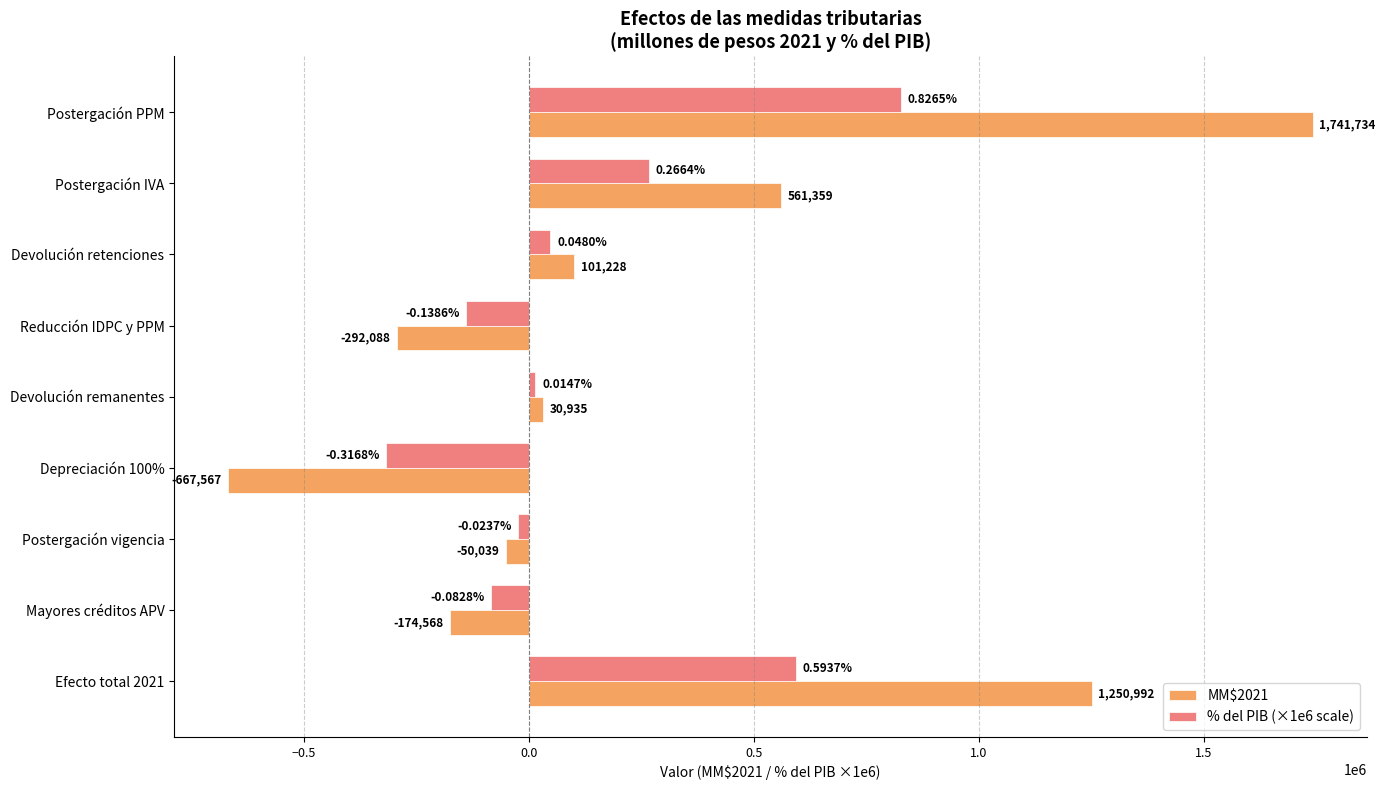

Which category has the highest value across all series?

Postergación PPM